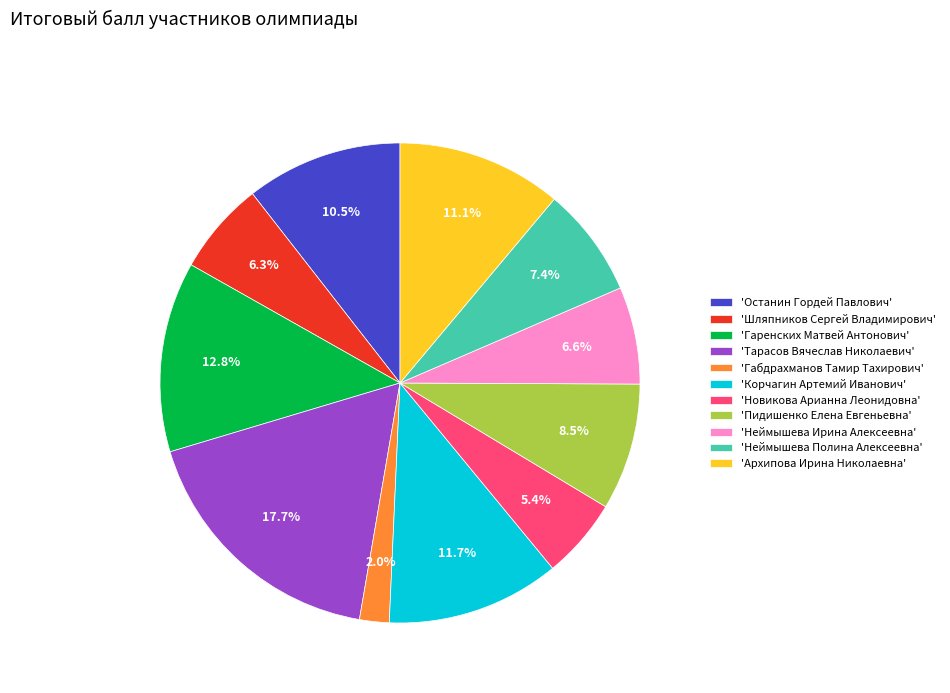

Does any single category account for the majority?

No